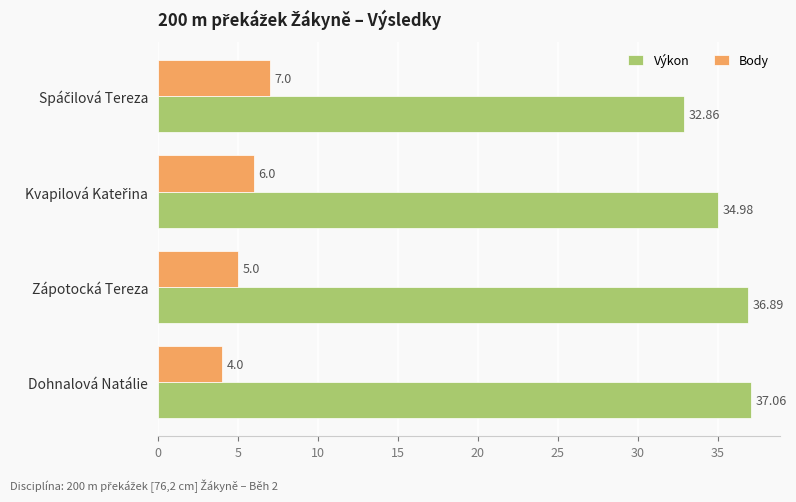

Which label corresponds to the largest value in the chart?

Dohnalová Natálie